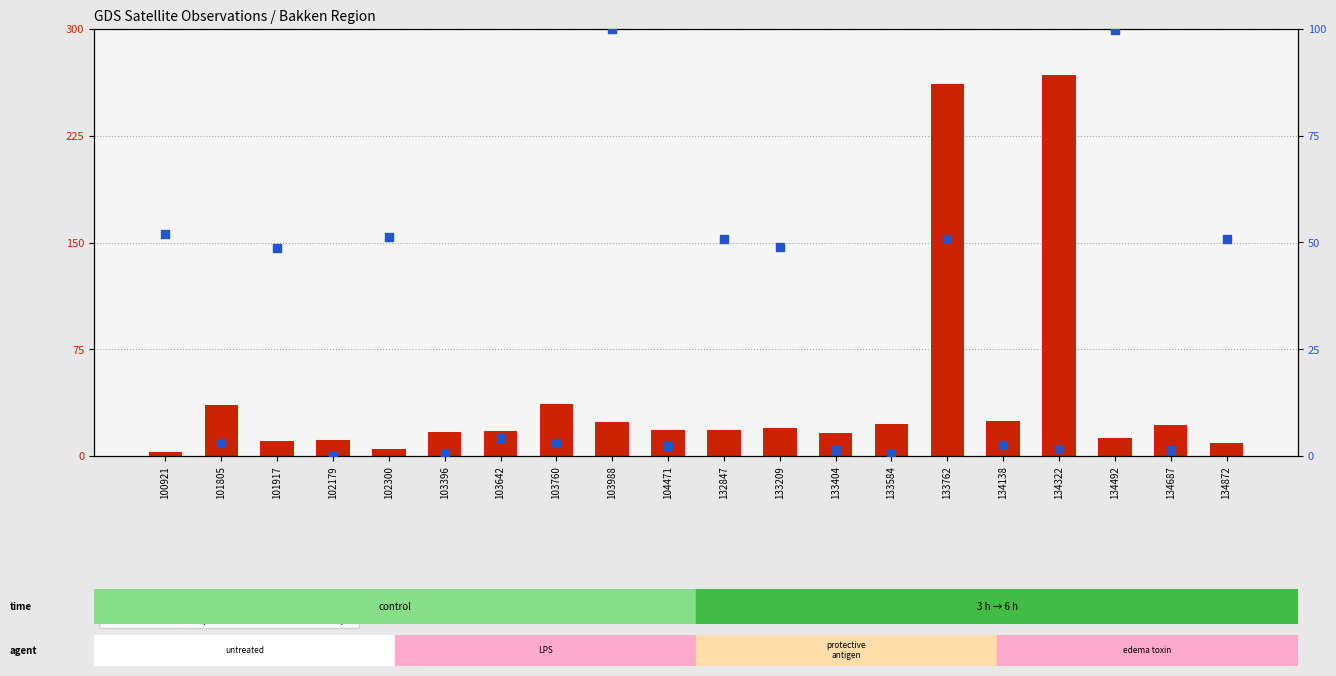

What are all the series names shown in the legend?

count, percentile rank within the sample